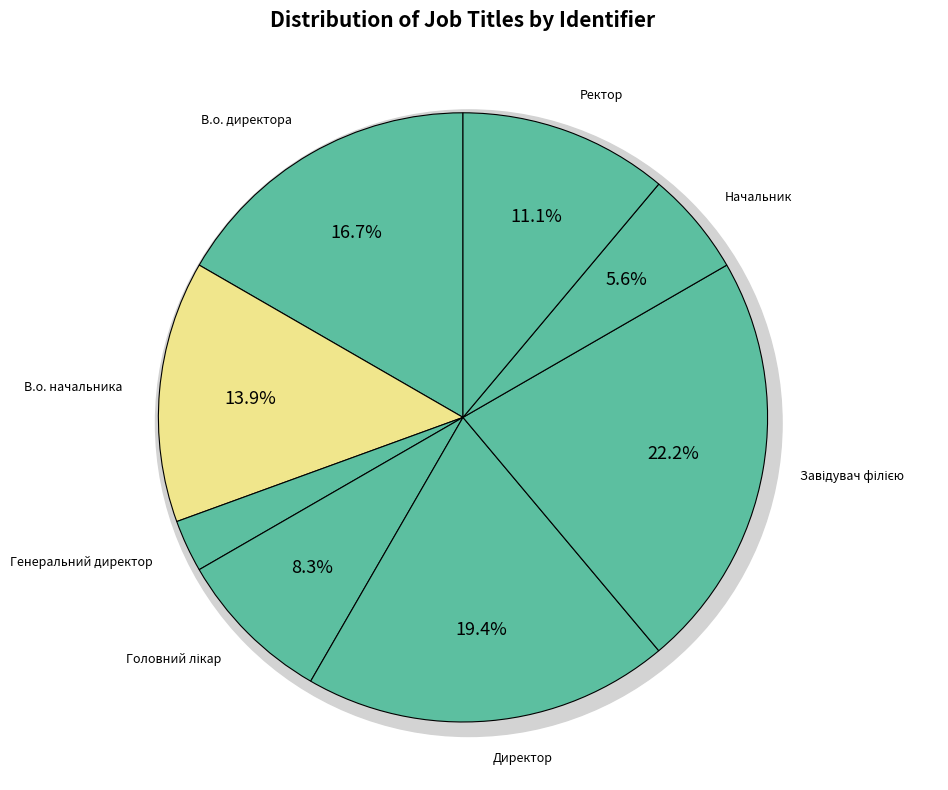

Does Ректор account for over 50% of the chart?

No